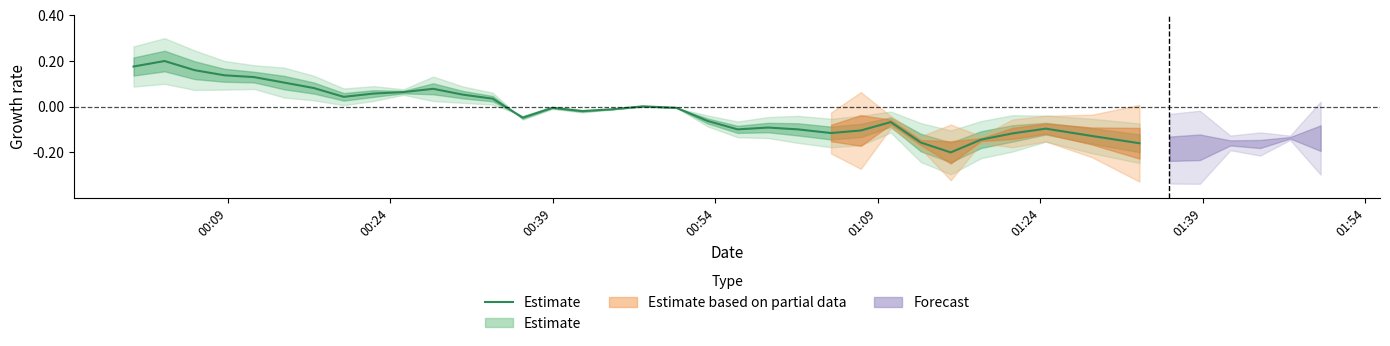

How many interior local valleys (lower than both neighbors) does the data have?

6